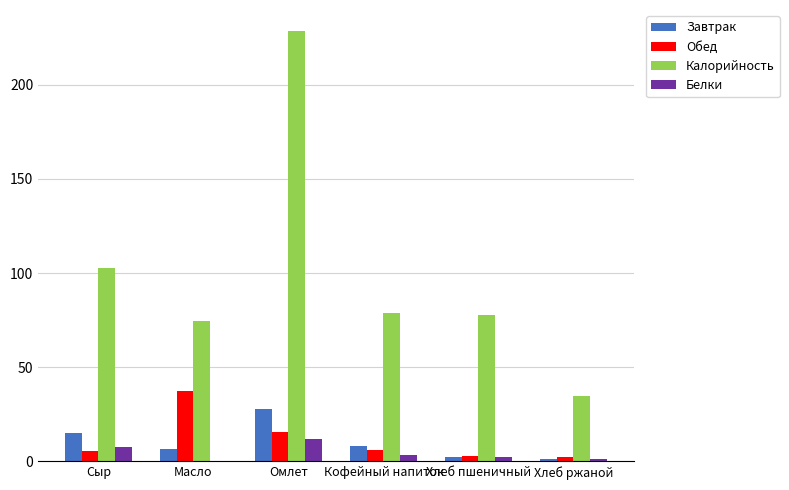

Which series has the largest total across all categories?

Калорийность